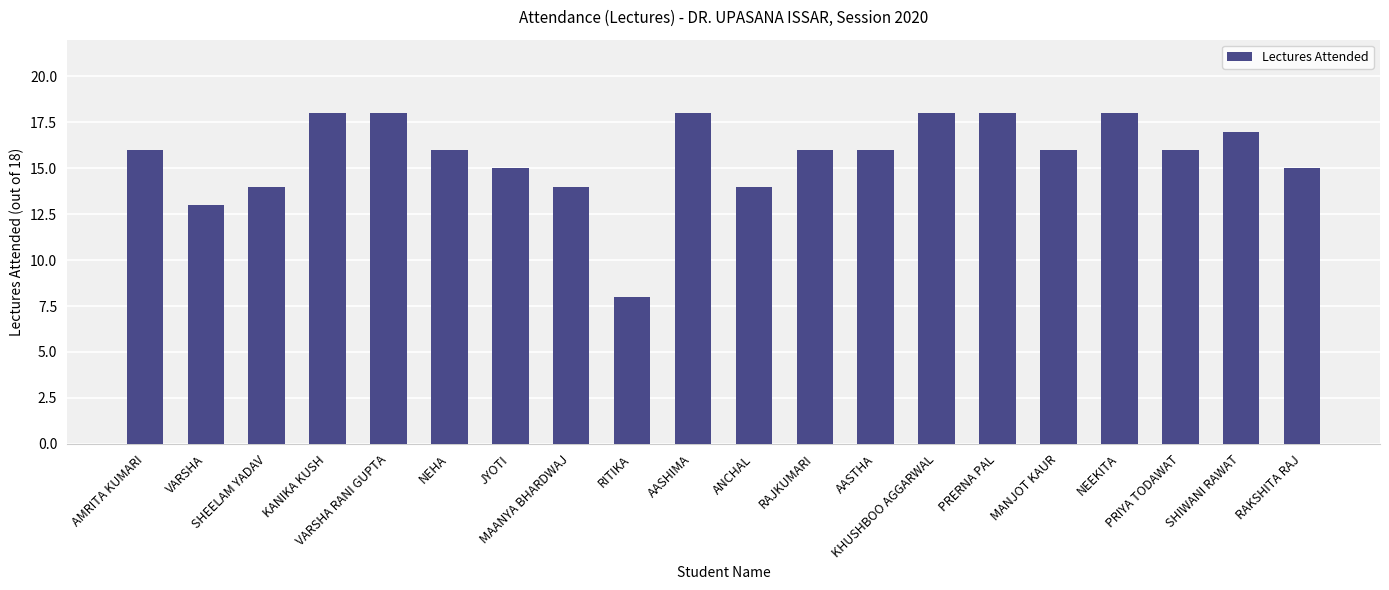

Read the value at AMRITA KUMARI.

16